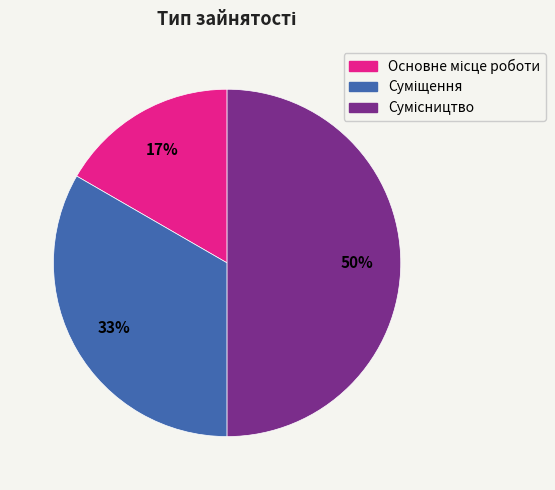

To the nearest percent, what is the difference between the largest and smallest slice percentages?

33%